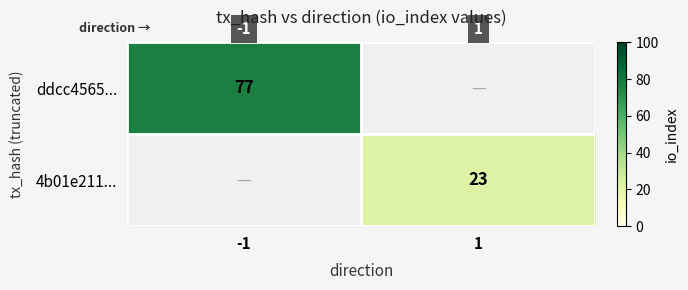

Is it true that ddcc4565... equals 77 at -1?

True